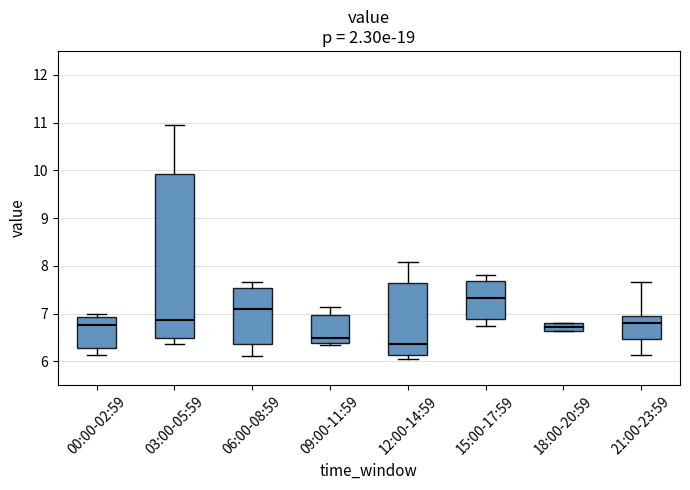

Reading left to right, read every box against the y-axis: the position of its median line, the range the box covers, and the ends of its whiskers. The values are not printed on the chart, so give them approximately, as read against the axis.

00:00-02:59: median 6.8, box 6.3 to 6.9, whiskers 6.1 to 7.0
03:00-05:59: median 6.9, box 6.5 to 9.9, whiskers 6.4 to 10.9
06:00-08:59: median 7.1, box 6.4 to 7.5, whiskers 6.1 to 7.7
09:00-11:59: median 6.5, box 6.4 to 7.0, whiskers 6.4 (just below the box's lower edge) to 7.1
12:00-14:59: median 6.4, box 6.1 to 7.6, whiskers 6.1 (just below the box's lower edge) to 8.1
15:00-17:59: median 7.3, box 6.9 to 7.7, whiskers 6.7 to 7.8
18:00-20:59: median 6.7, box 6.6 to 6.8, whiskers 6.6 to 6.8
21:00-23:59: median 6.8, box 6.5 to 7.0, whiskers 6.1 to 7.7